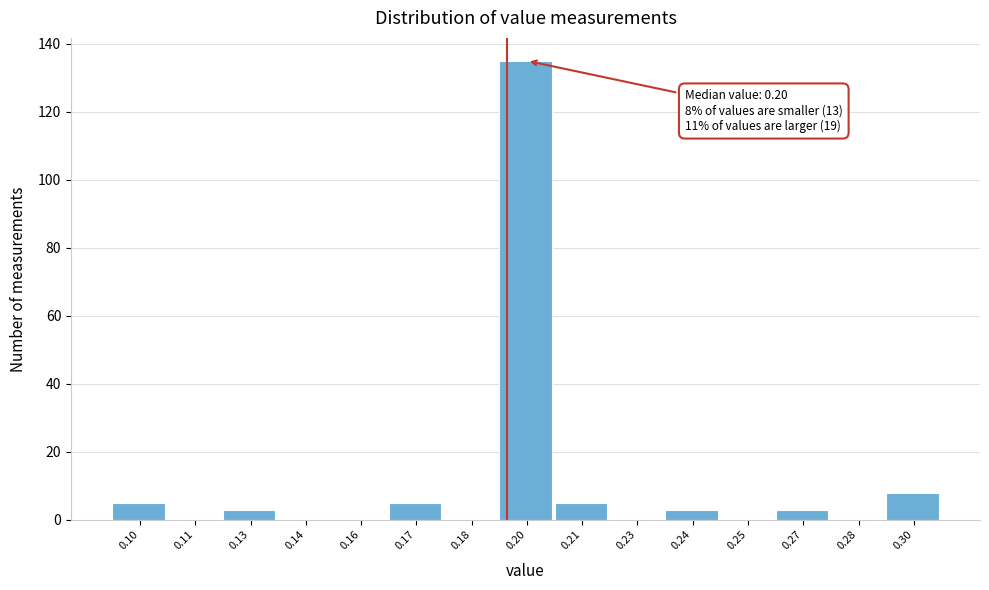

Reading left to right, list all the values displayed in this chart.

0.10=5	0.11=0	0.13=3	0.14=0	0.16=0	0.17=5	0.18=0	0.20=135	0.21=5	0.23=0	0.24=3	0.25=0	0.27=3	0.28=0	0.30=8